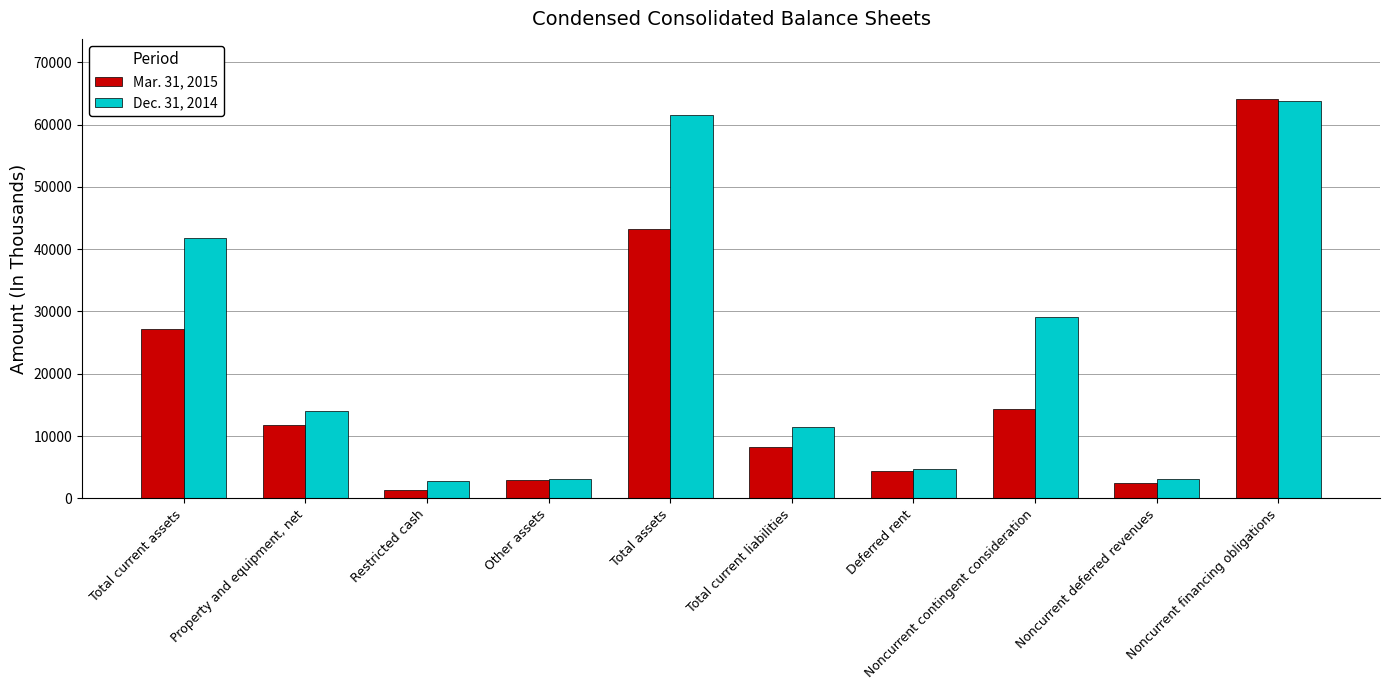

Which series has the largest total across all categories?

Dec. 31, 2014